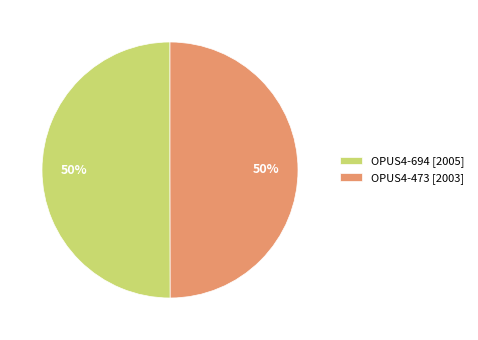

What is the ratio of the value at OPUS4-473 to the value at OPUS4-694?

1.0